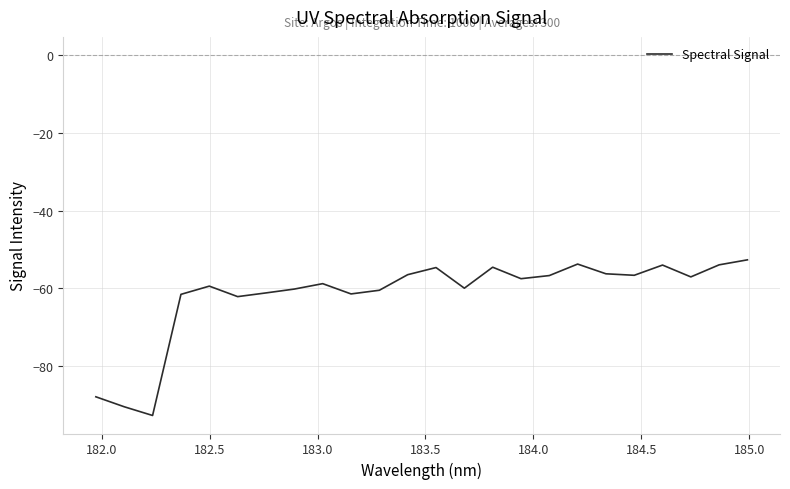

What is the difference between the maximum and minimum values?

40.0